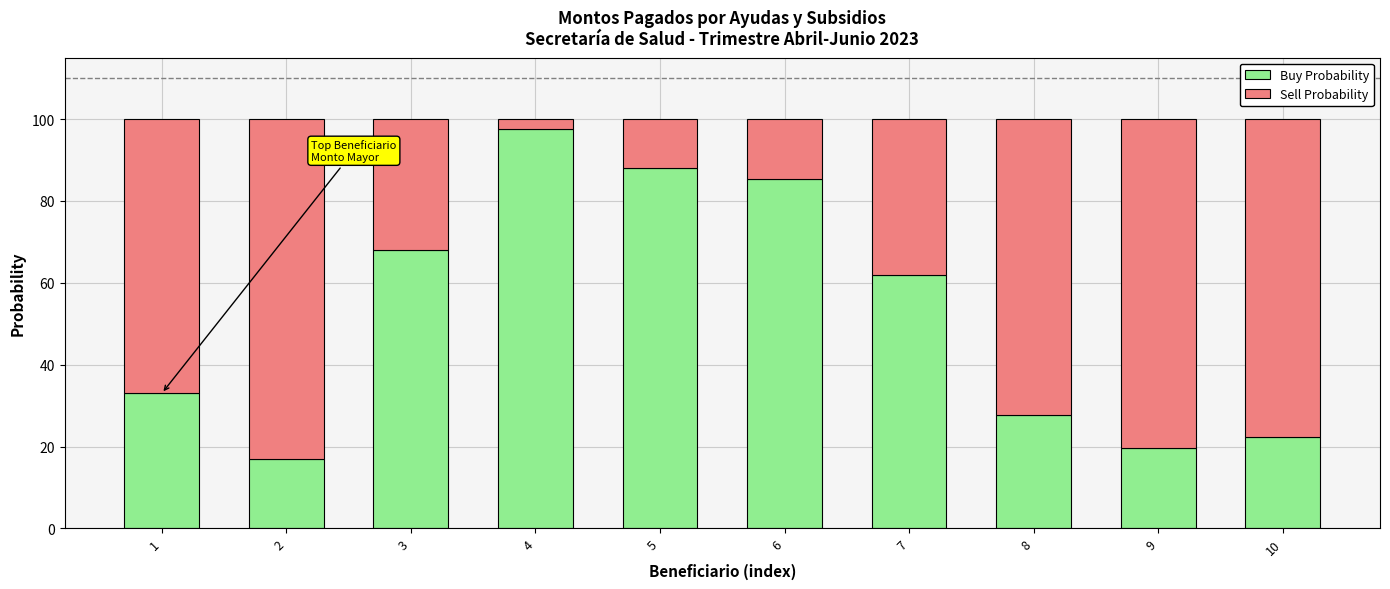

Rank the categories by Buy Probability value from highest to lowest.

4, 5, 6, 3, 7, 1, 8, 10, 9, 2